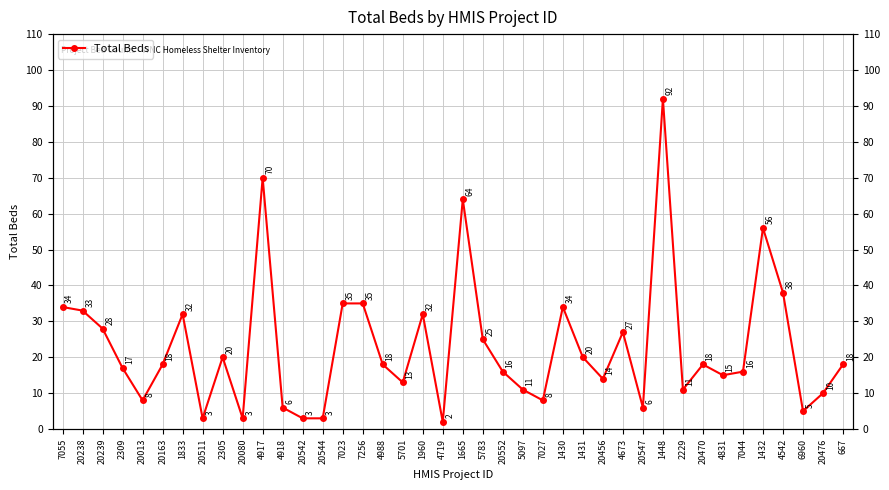

What is the difference between the values at 4673 and 7023?

8